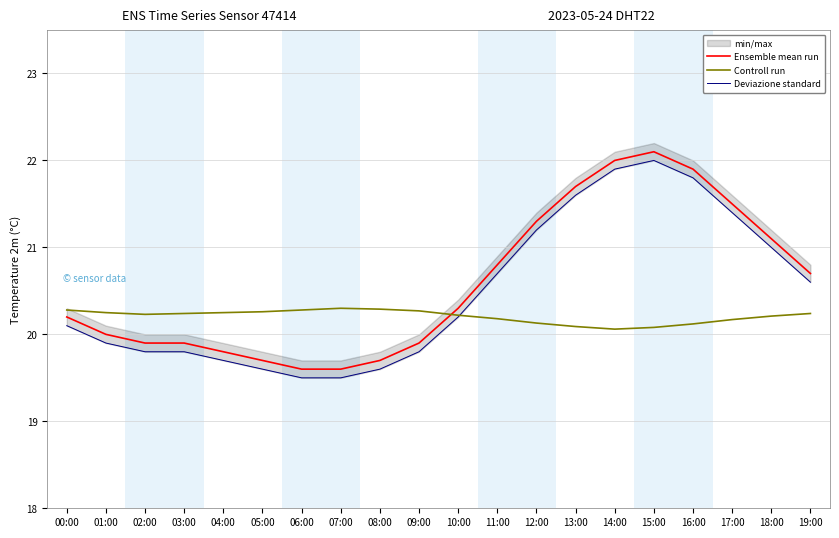

Is it true that Deviazione standard equals 30.6 at 10:00?

False